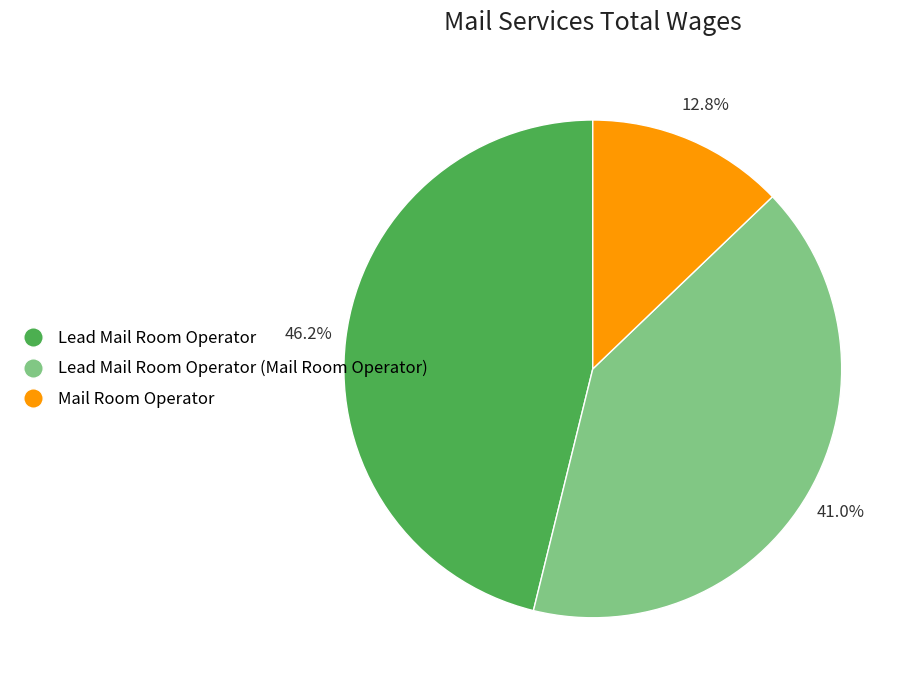

The Mail Room Operator slice represents 13% of the pie. True or false?

True